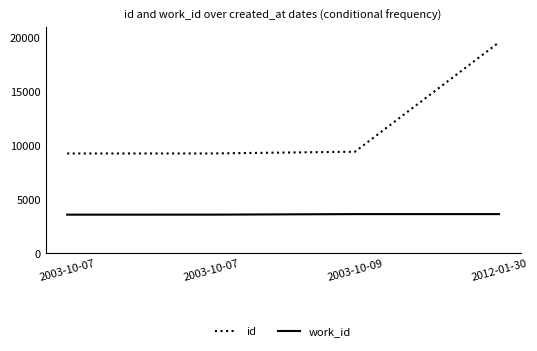

How many series are shown in this chart?

2